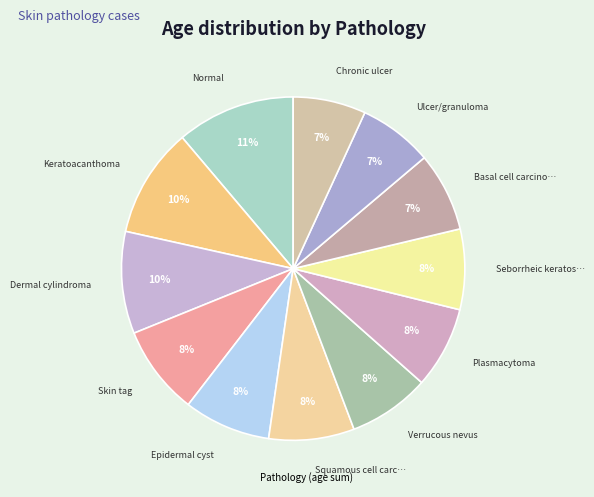

How many slices are in this pie chart?

12